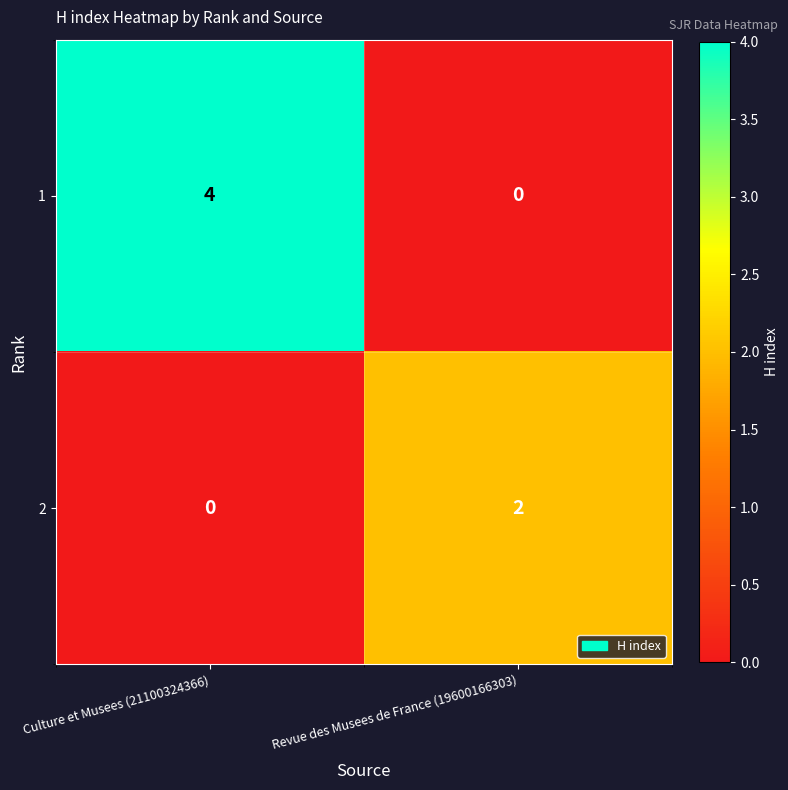

What is the difference between the highest and lowest values at Culture et Musees (21100324366)?

4